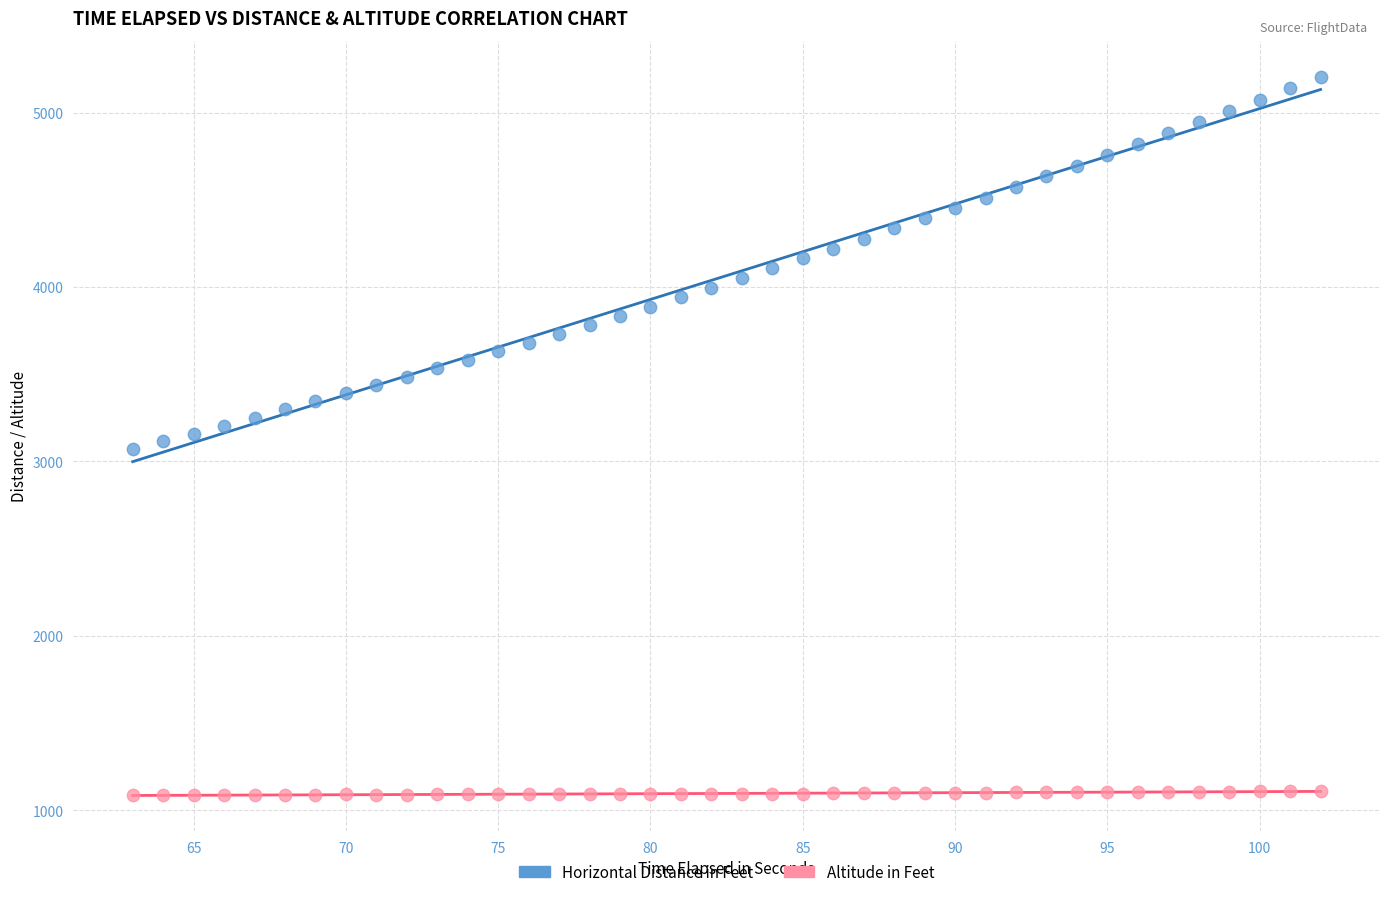

Which series contains the lowest Y value?

Altitude in Feet